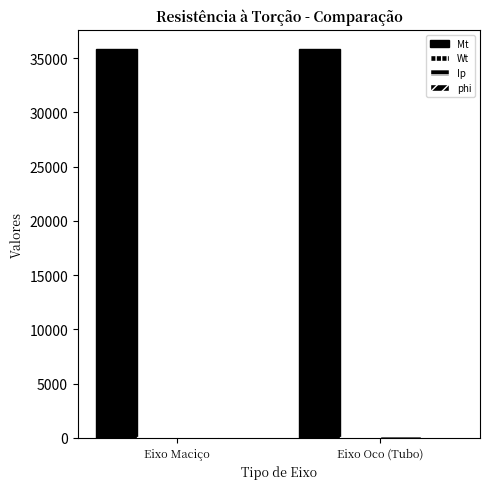

Are the bars grouped side by side (vs. stacked)?

Yes